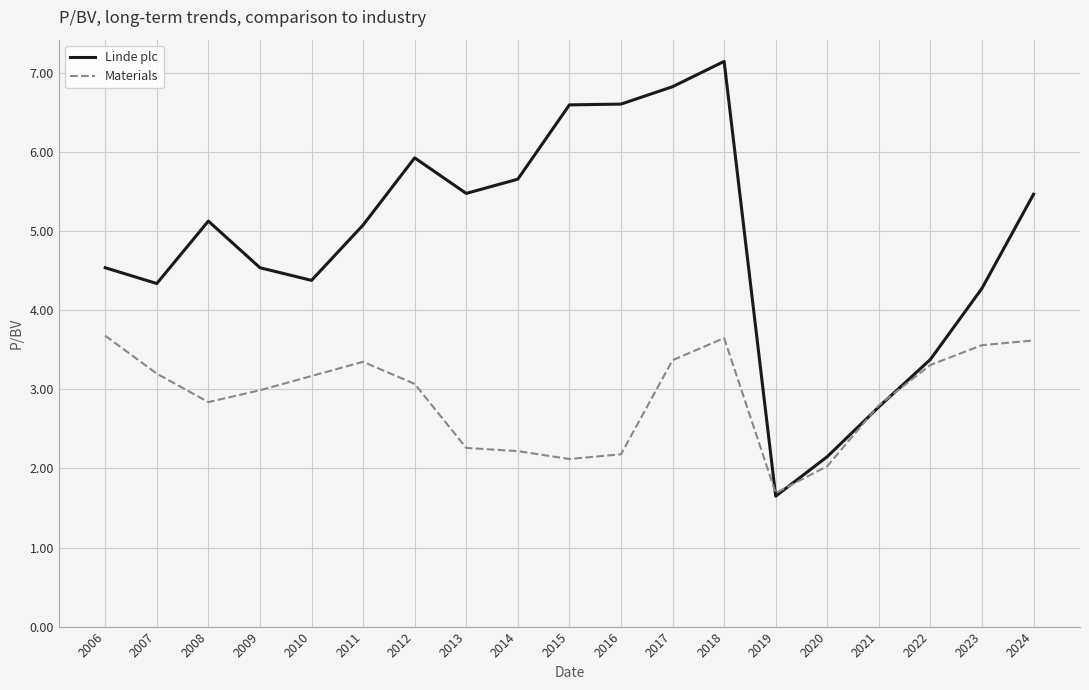

Where do Linde plc and Materials first cross each other?

2018 and 2019